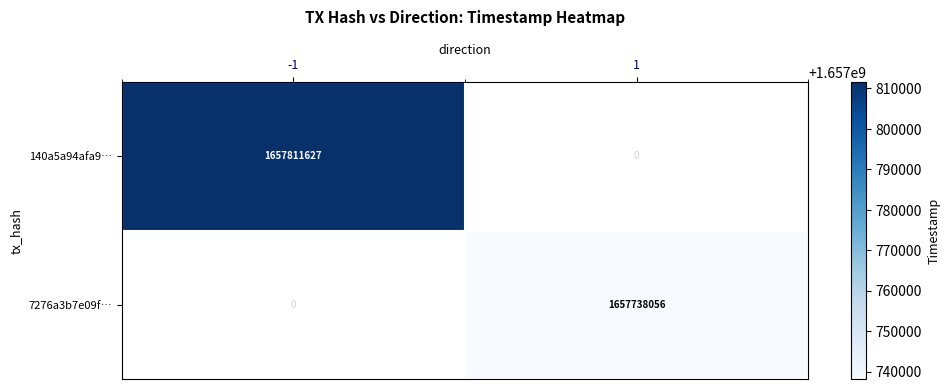

Which category has the highest value across all series?

-1